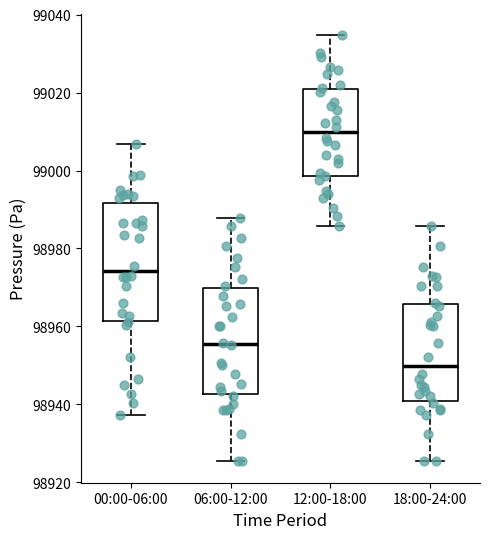

Reading left to right, transcribe this box plot: for each box, give where its median line is, the range the box spans, and where its two whiskers end, as read against the y-axis. The values are not printed on the chart, so give them approximately, as read against the axis.

00:00-06:00: median 98974, box 98962 to 98992, whiskers 98938 to 99006
06:00-12:00: median 98956, box 98942 to 98970, whiskers 98926 to 98988
12:00-18:00: median 99010, box 98998 to 99020, whiskers 98986 to 99034
18:00-24:00: median 98950, box 98940 to 98966, whiskers 98926 to 98986